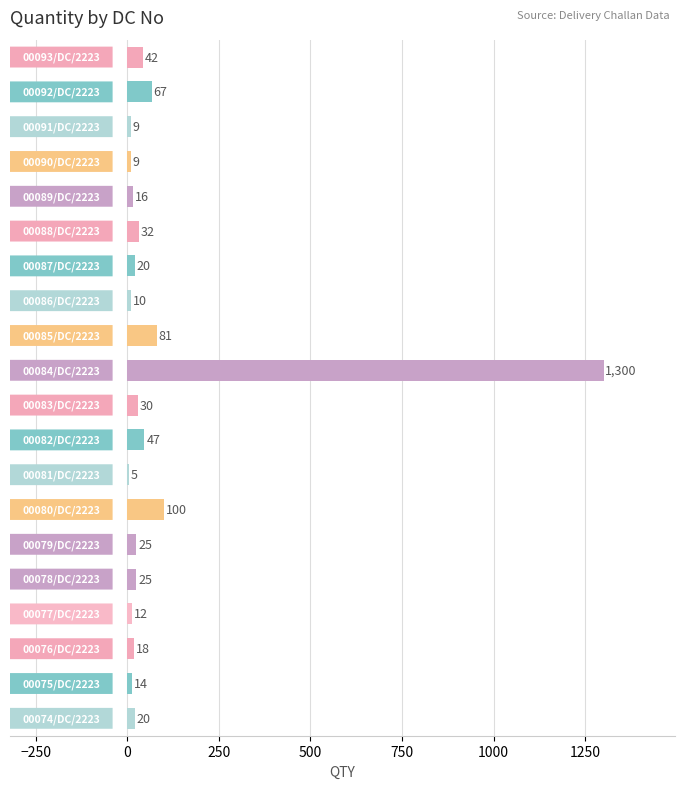

What is the greatest value displayed?

1300